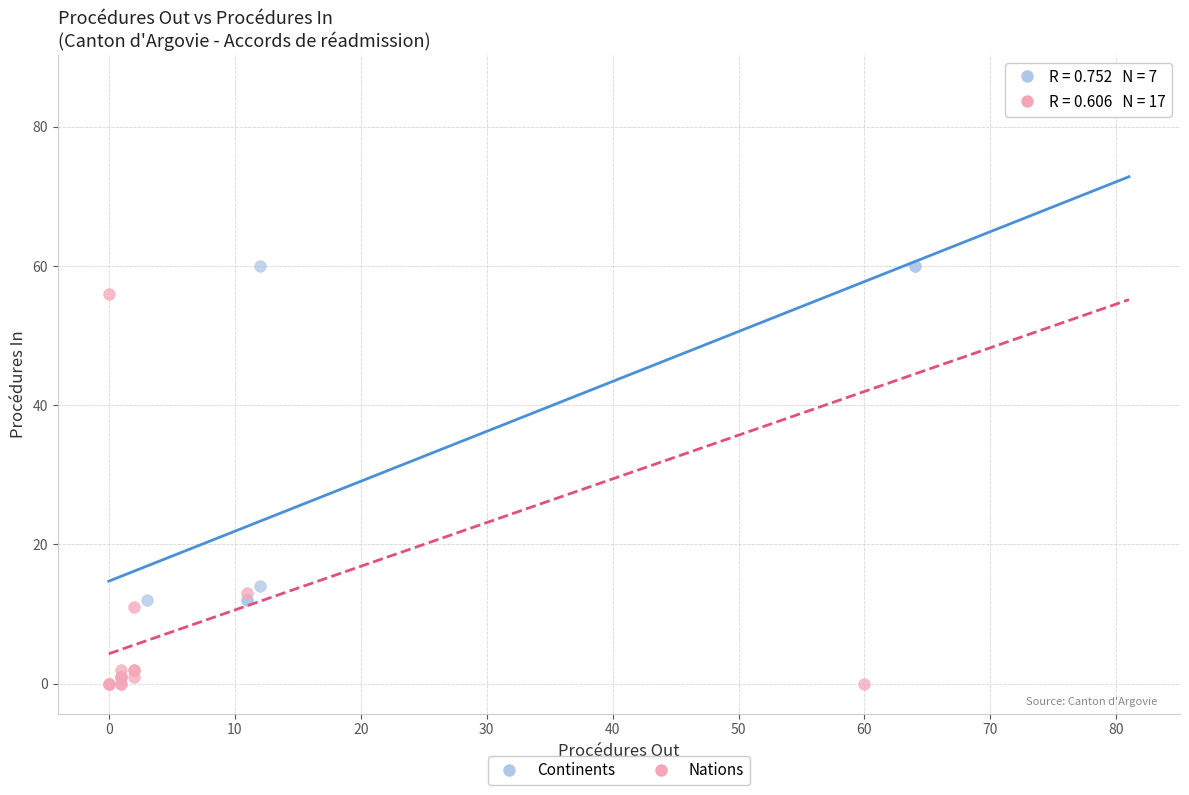

Which series has the largest Y range (max minus min)?

Nations